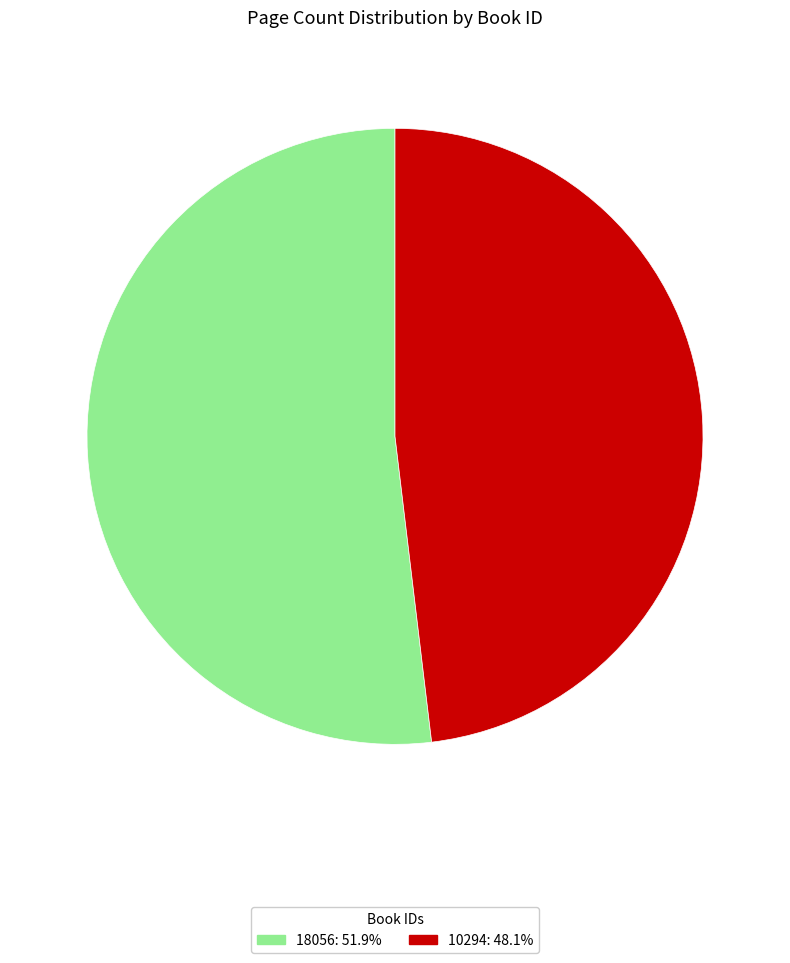

Which category has the biggest portion of the pie?

18056